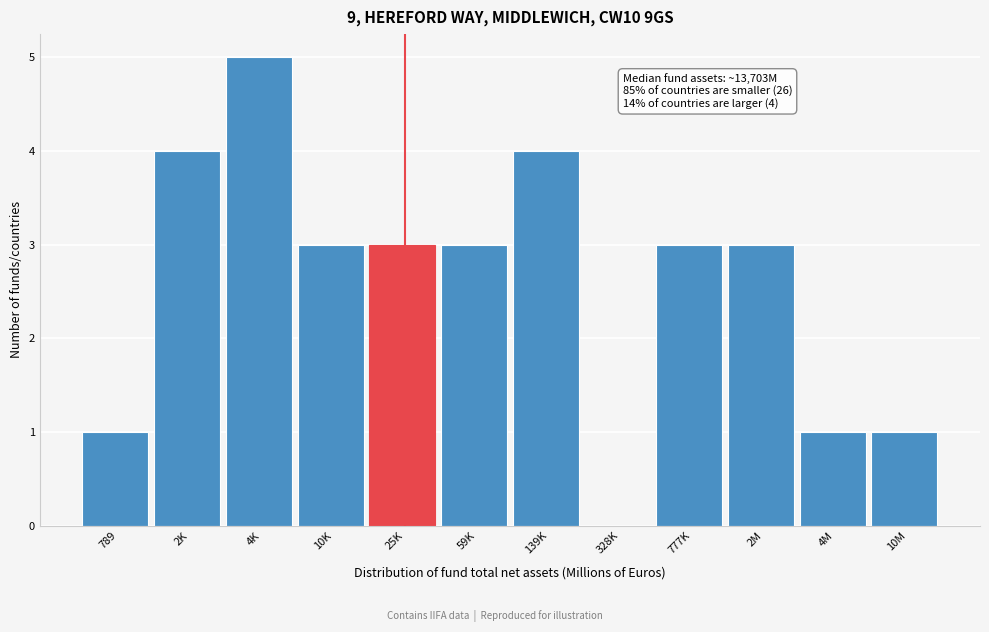

Reading right to left, what are all the values shown in this chart?

10M=1	4M=1	2M=3	777K=3	328K=0	139K=4	59K=3	25K=3	10K=3	4K=5	2K=4	789=1